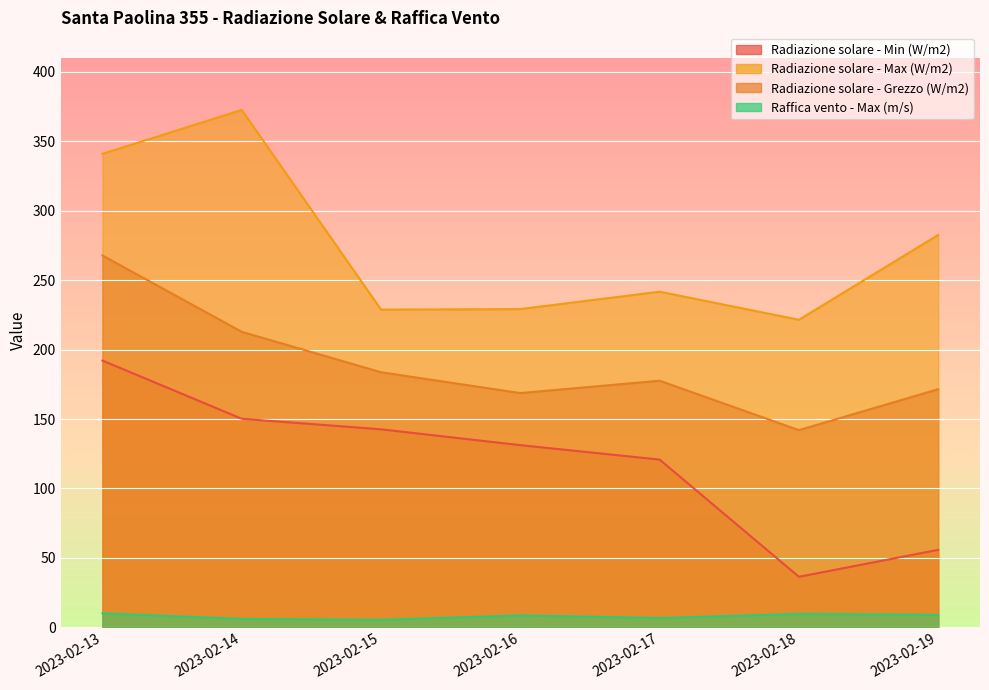

Reading right to left, list all the values displayed in this chart.

Radiazione solare - Min (W/m2): 55.8	36.4	120.8	131.2	142.6	150.2	192.1
Radiazione solare - Max (W/m2): 282.6	221.5	241.7	229.2	228.8	372.6	341.0
Radiazione solare - Grezzo (W/m2): 171.5	142.0	177.6	168.7	183.7	212.8	267.8
Raffica vento - Max (m/s): 9.0	9.7	6.7	8.6	5.4	6.1	10.1